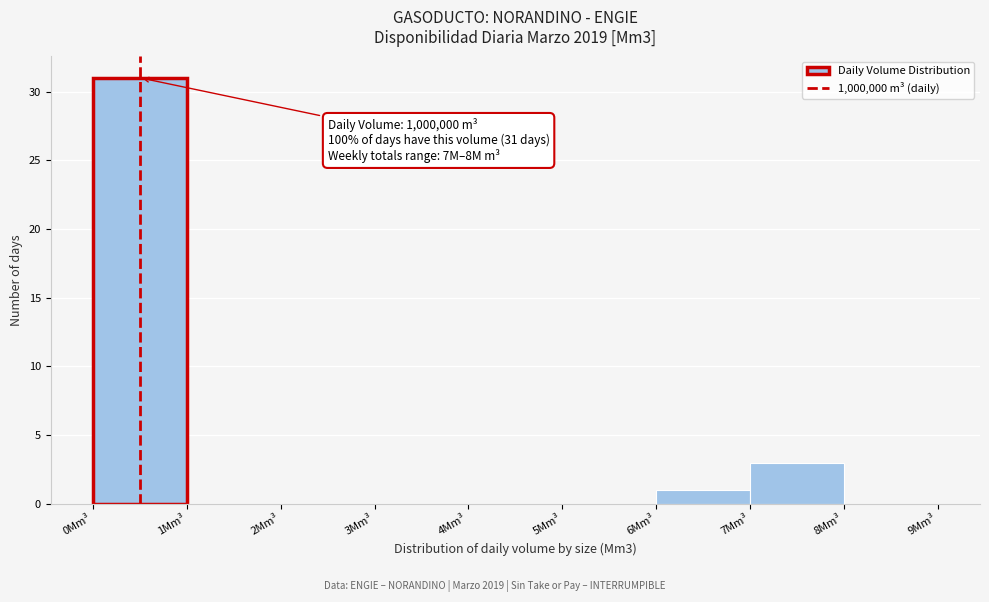

Reading left to right, transcribe all the data shown in this chart.

0Mm³=31	1Mm³=0	2Mm³=0	3Mm³=0	4Mm³=0	5Mm³=0	6Mm³=1	7Mm³=3	8Mm³=0